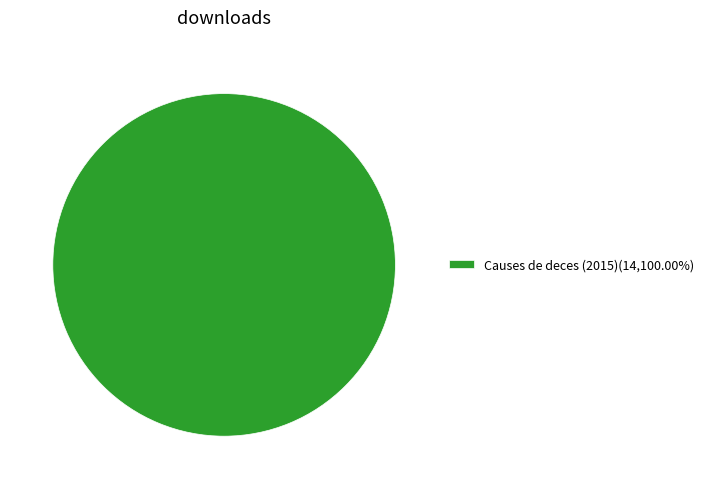

Does any single category account for the majority?

Yes